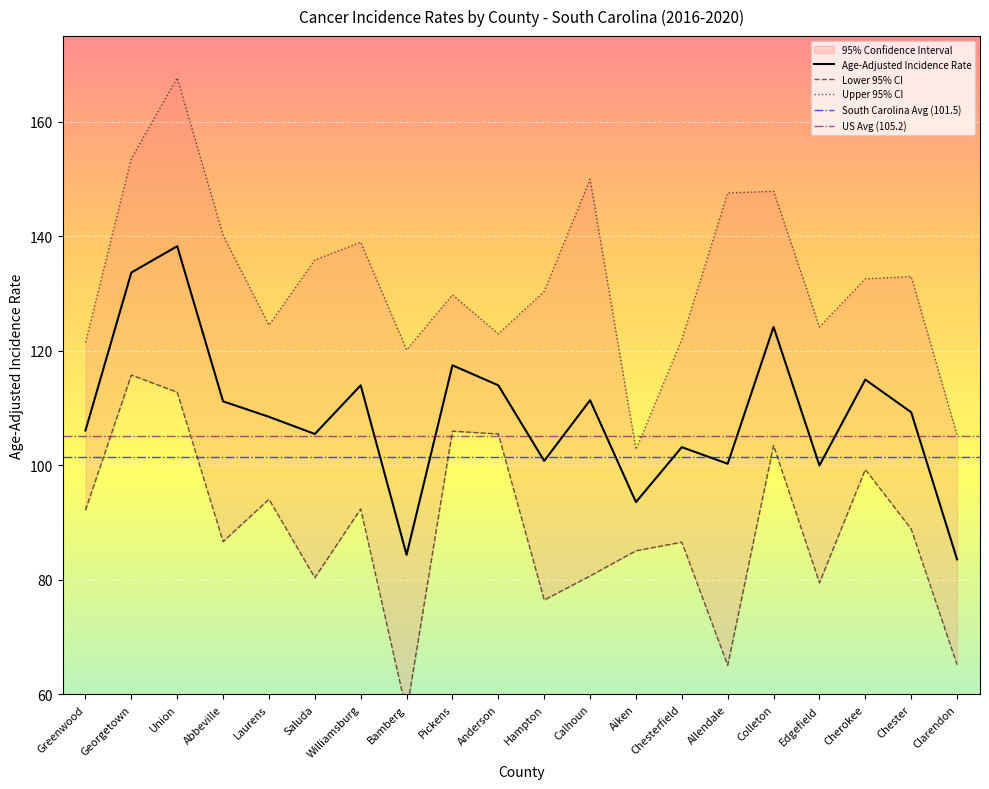

At which category does the chart reach its minimum across all series?

Bamberg